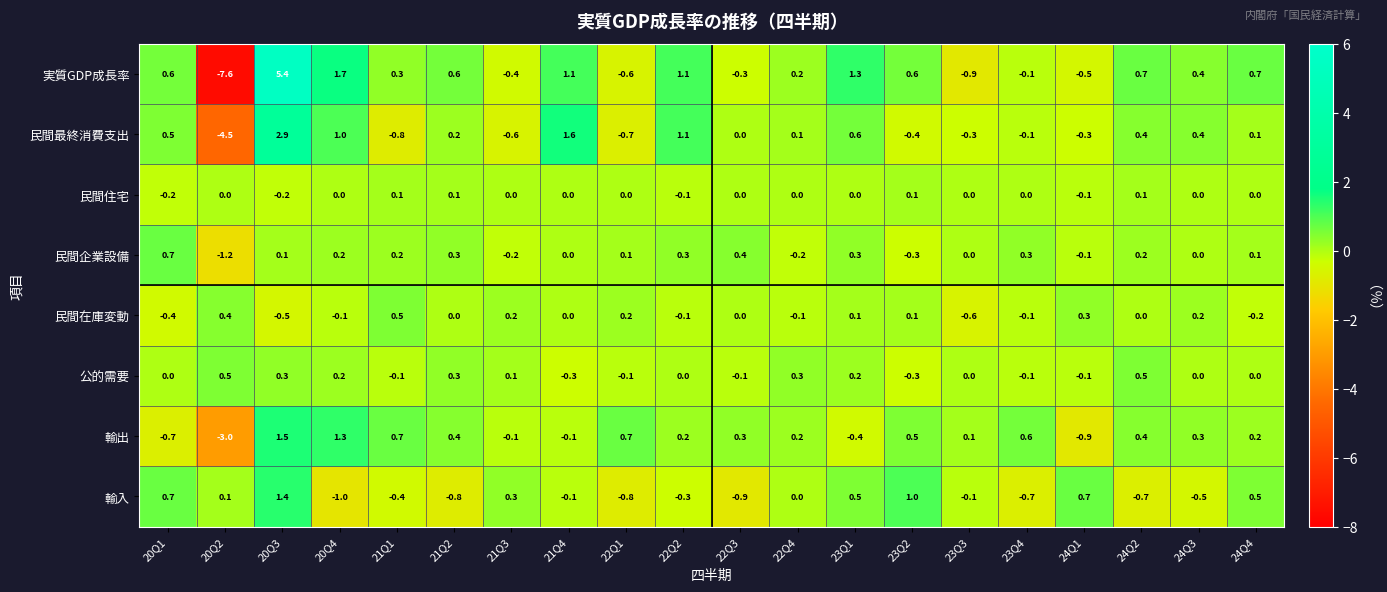

Which series has the largest range (max minus min)?

実質GDP成長率